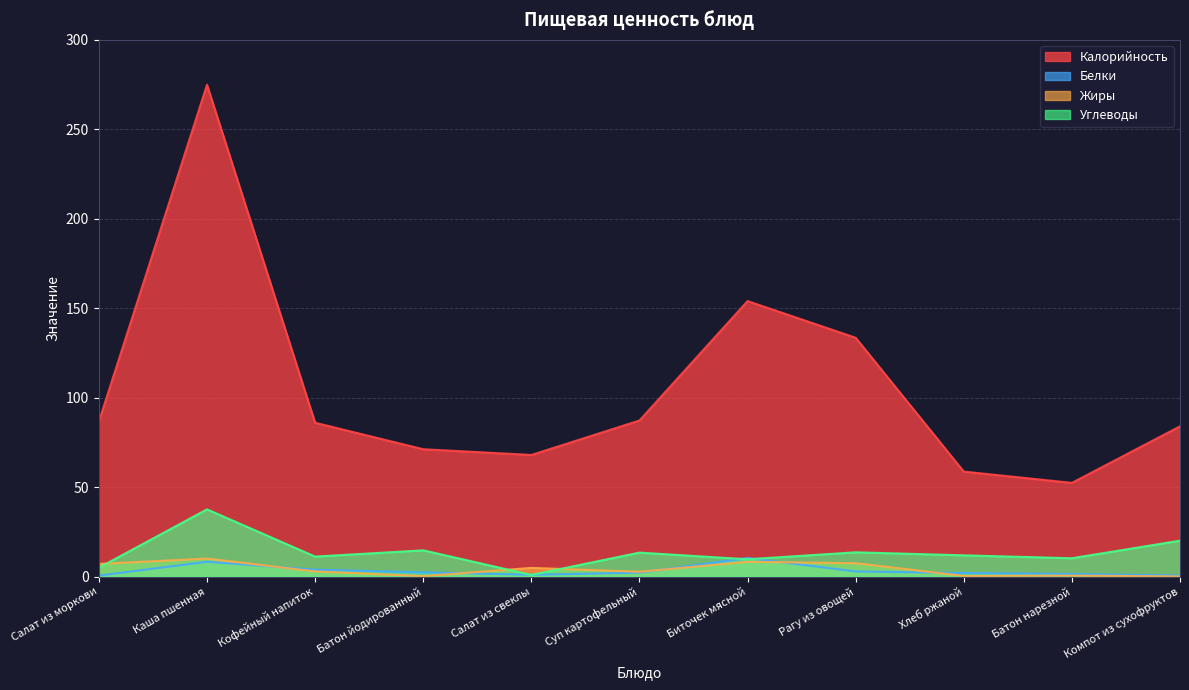

Reading right to left, extract all data points from this chart.

Калорийность: Компот из сухофруктов=84.0	Батон нарезной=52.4	Хлеб ржаной=58.7	Рагу из овощей=133.5	Биточек мясной=154.0	Суп картофельный=87.2	Салат из свеклы=68.0	Батон йодированный=71.2	Кофейный напиток=86.0	Каша пшенная=274.9	Салат из моркови=86.7
Белки: Компот из сухофруктов=0.6	Батон нарезной=1.5	Хлеб ржаной=2.0	Рагу из овощей=2.9	Биточек мясной=10.4	Суп картофельный=2.2	Салат из свеклы=1.0	Батон йодированный=2.4	Кофейный напиток=3.9	Каша пшенная=8.3	Салат из моркови=0.6
Жиры: Компот из сухофруктов=0.1	Батон нарезной=0.6	Хлеб ржаной=0.4	Рагу из овощей=7.5	Биточек мясной=8.3	Суп картофельный=2.7	Салат из свеклы=4.9	Батон йодированный=0.3	Кофейный напиток=2.9	Каша пшенная=10.1	Салат из моркови=7.1
Углеводы: Компот из сухофруктов=20.1	Батон нарезной=10.3	Хлеб ржаной=11.9	Рагу из овощей=13.6	Биточек мясной=9.7	Суп картофельный=13.4	Салат из свеклы=1.0	Батон йодированный=14.7	Кофейный напиток=11.2	Каша пшенная=37.6	Салат из моркови=5.0